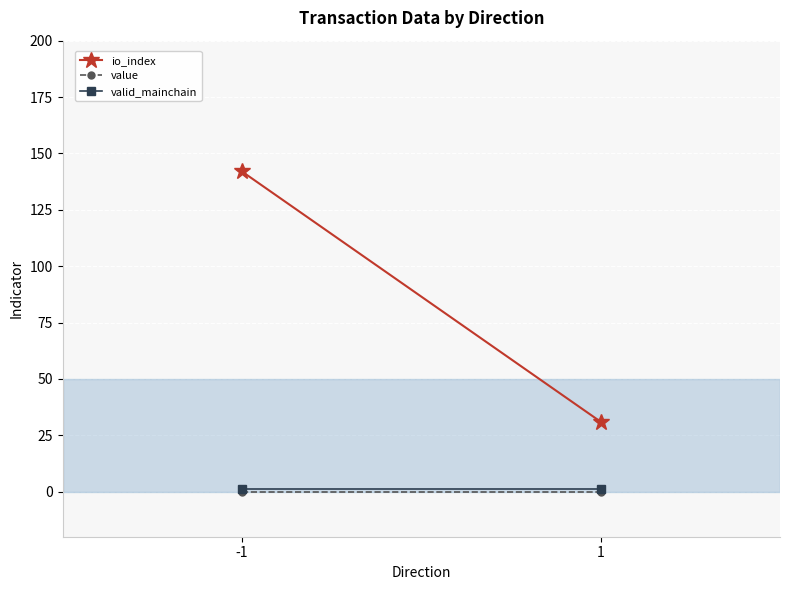

What is the spread (max minus min) of values at -1?

142.0